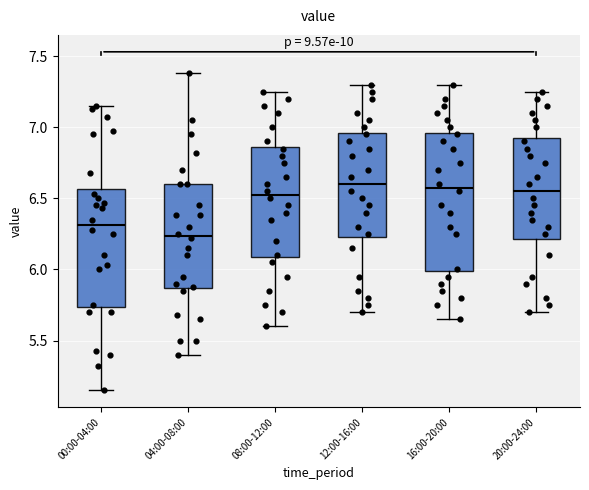

Which box is the tallest, from its lower edge to its upper edge?

16:00-20:00